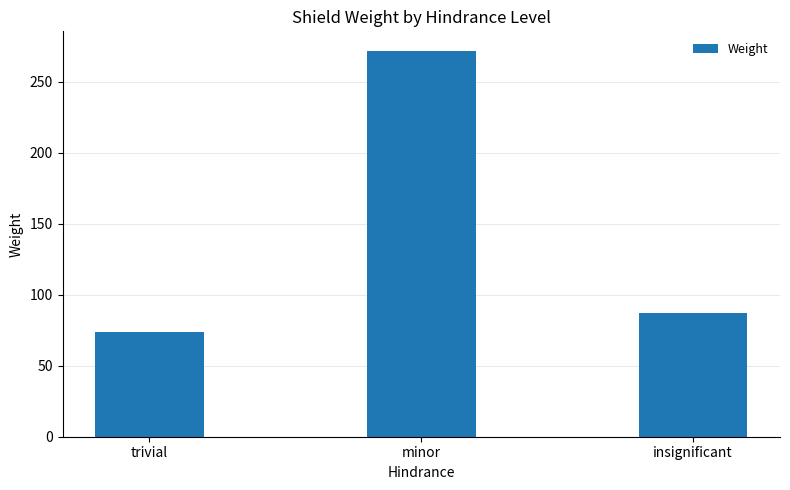

What is the maximum value shown in the chart?

272